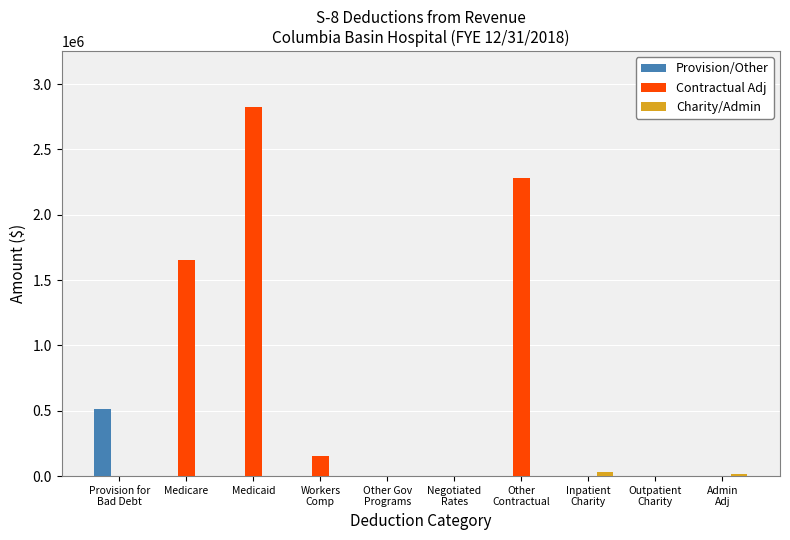

Which series has the largest total across all categories?

Contractual Adj